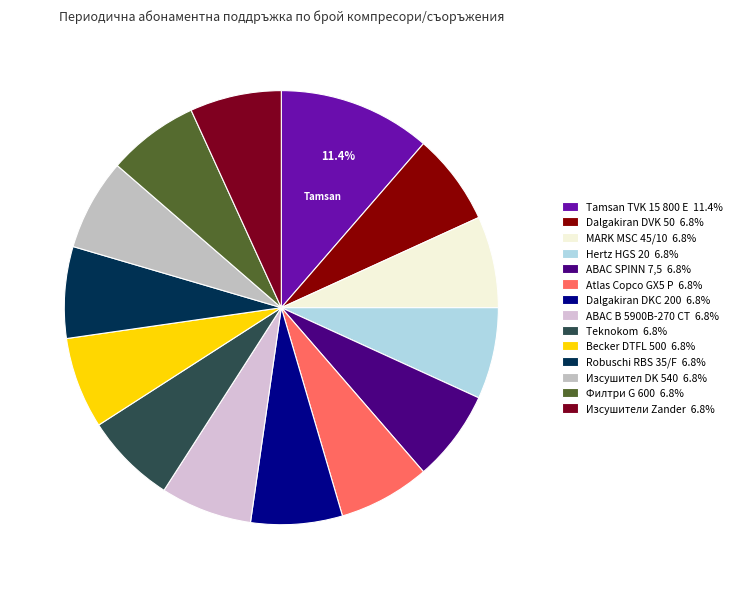

Which category has the smallest portion of the pie?

Dalgakiran DVK 50